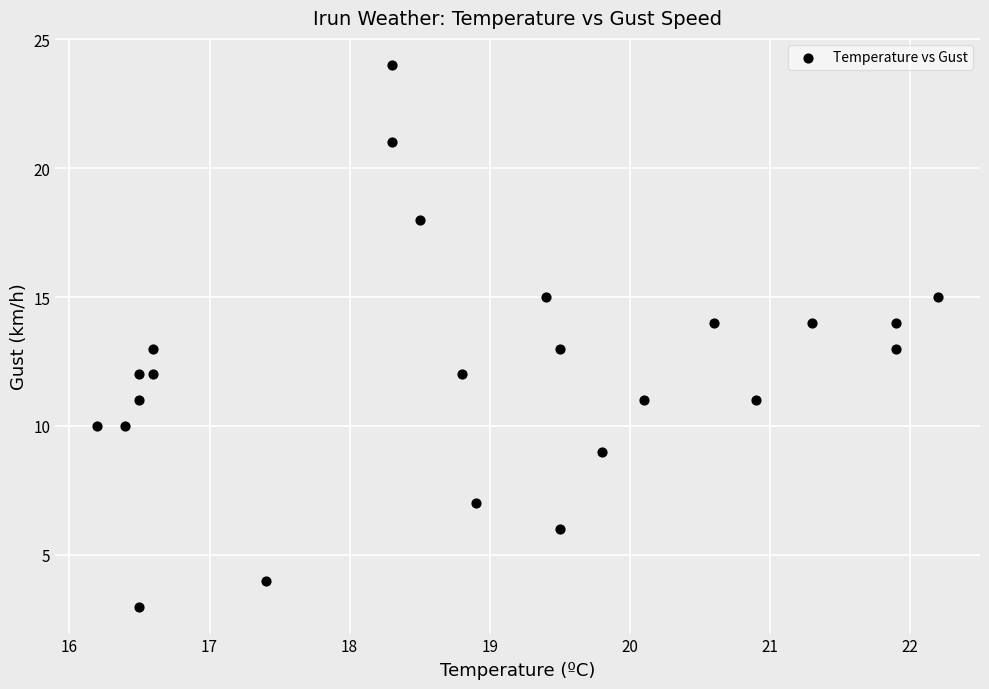

What is the range of Y values (max minus min)?

21